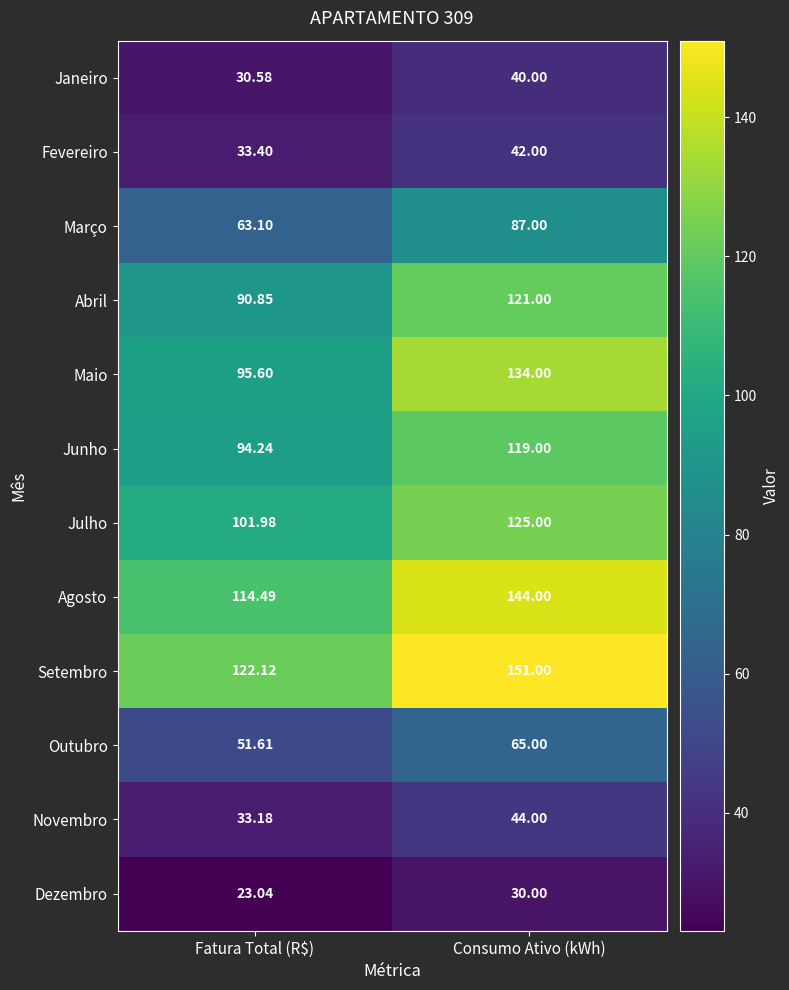

Which category has the lowest value across all series?

Fatura Total (R$)